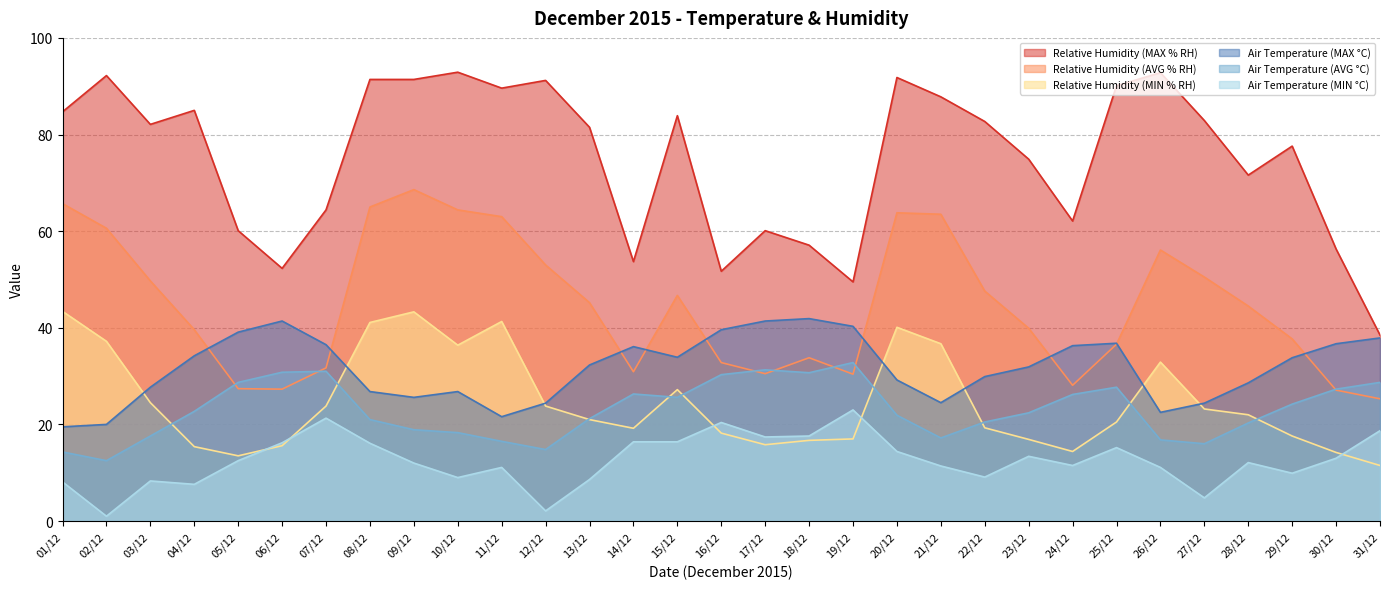

How many lines are shown in the chart?

6